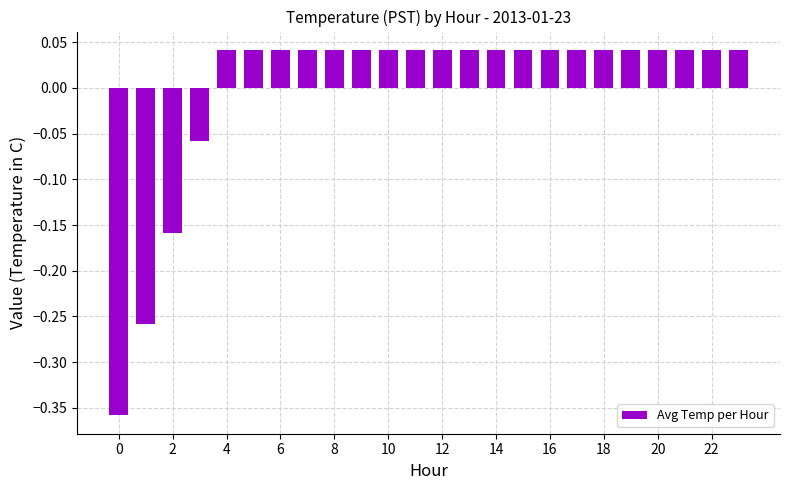

How many data points are less than 0?

4